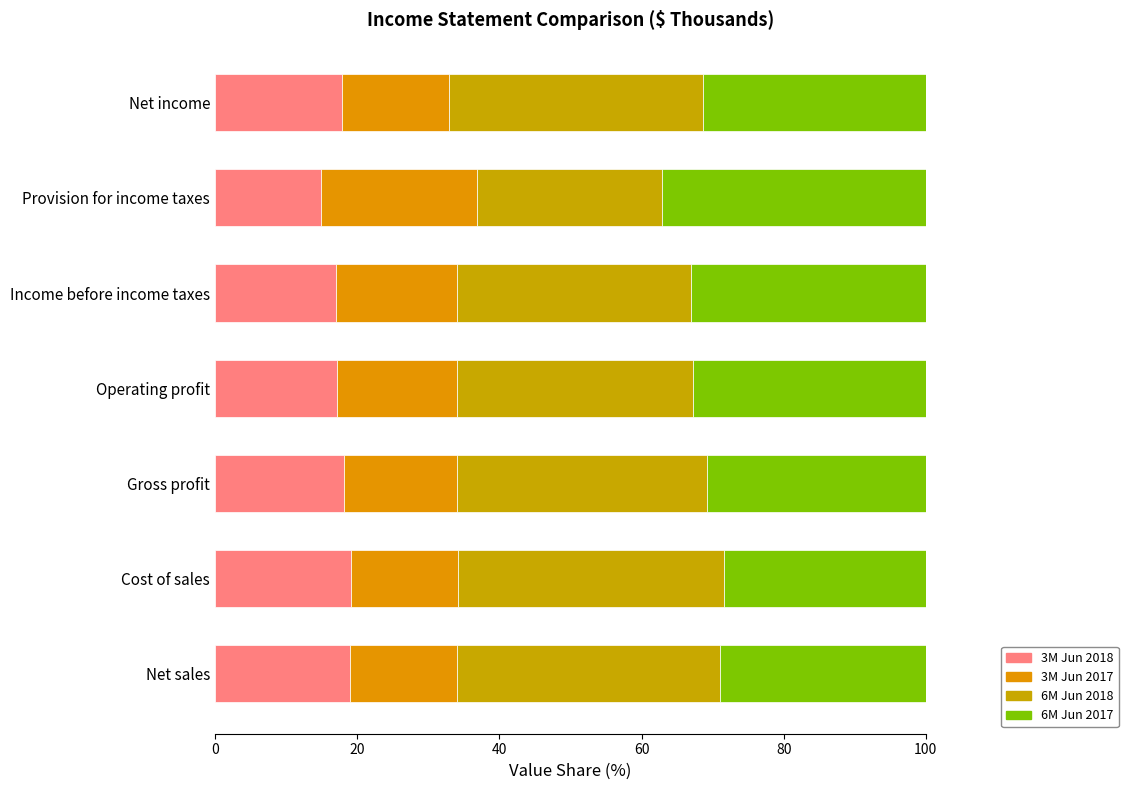

How many data points does each series have?

7